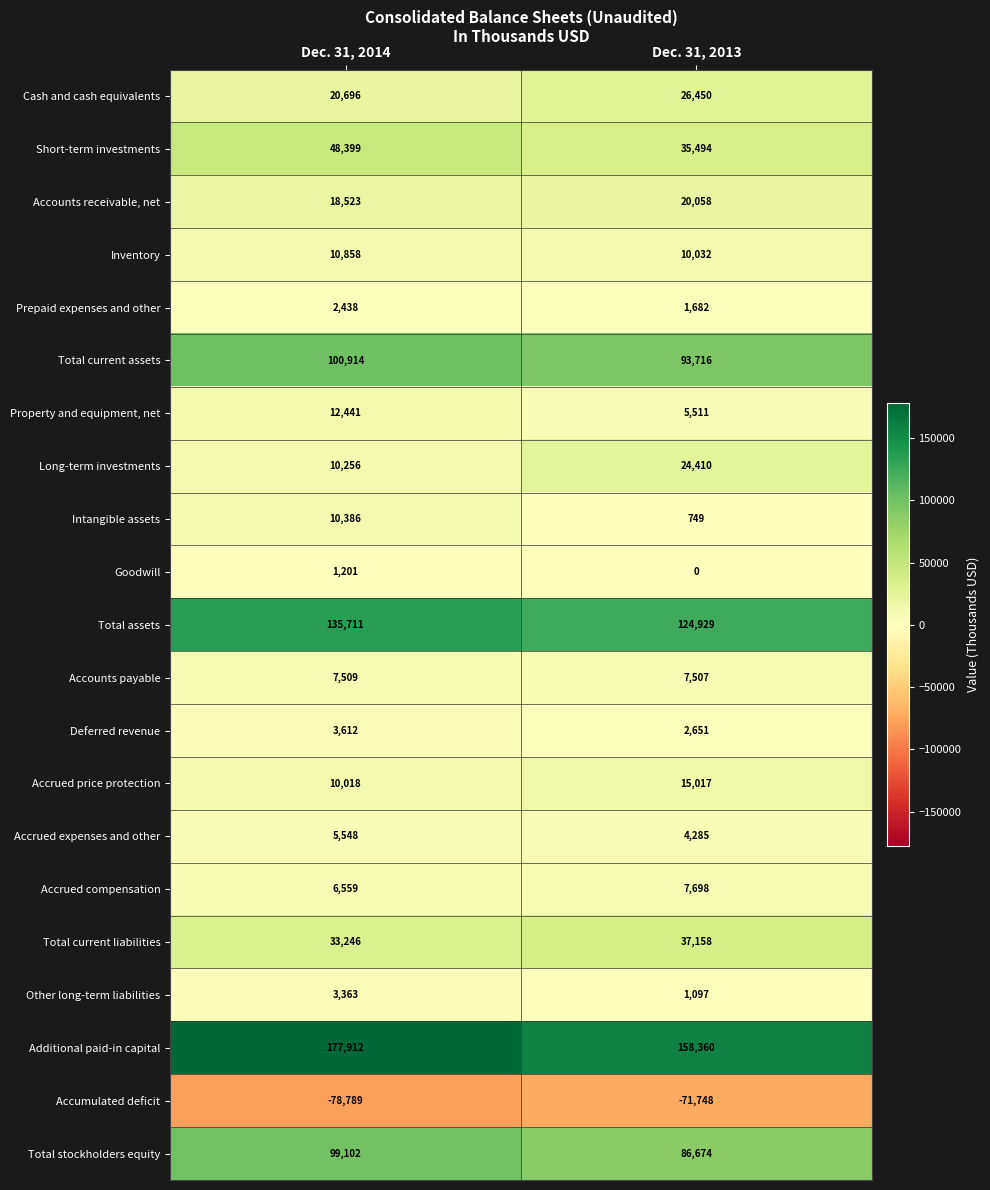

What is the difference between the highest and lowest values at Dec. 31, 2014?

256701